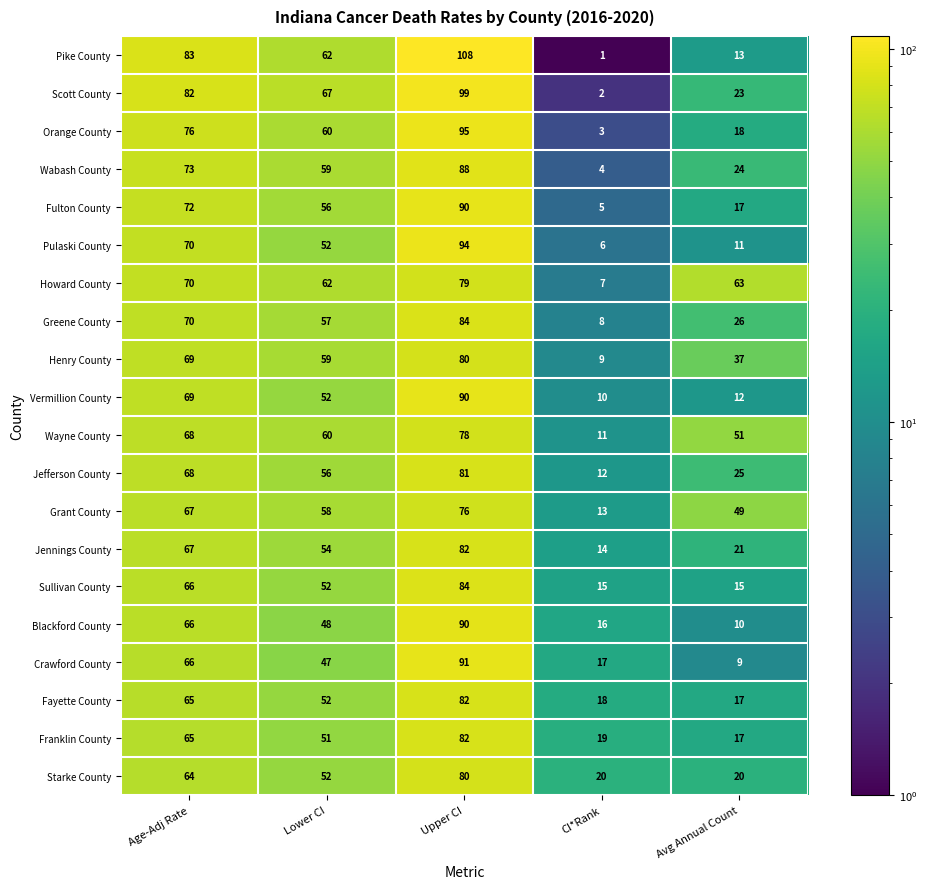

At which category is the sum across all series the highest?

Upper CI